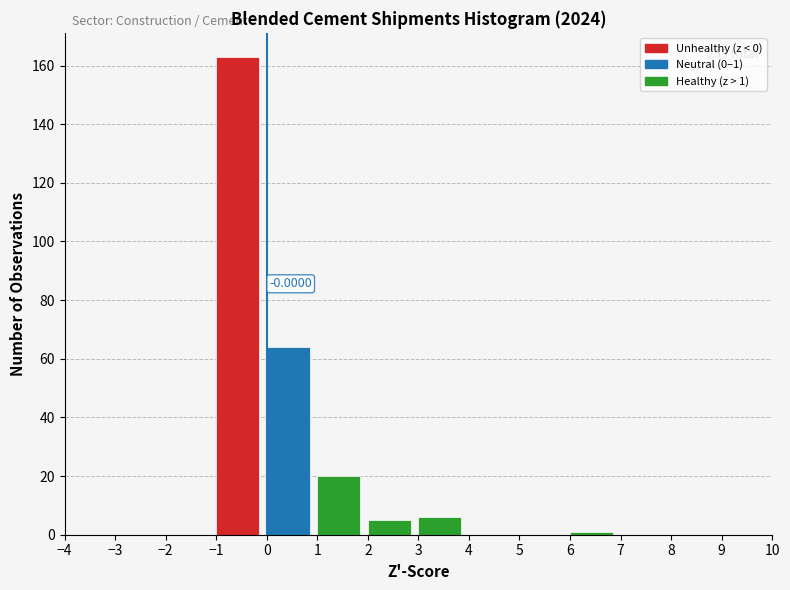

Over which range of the x-axis is the bar tallest?

-1 to 0